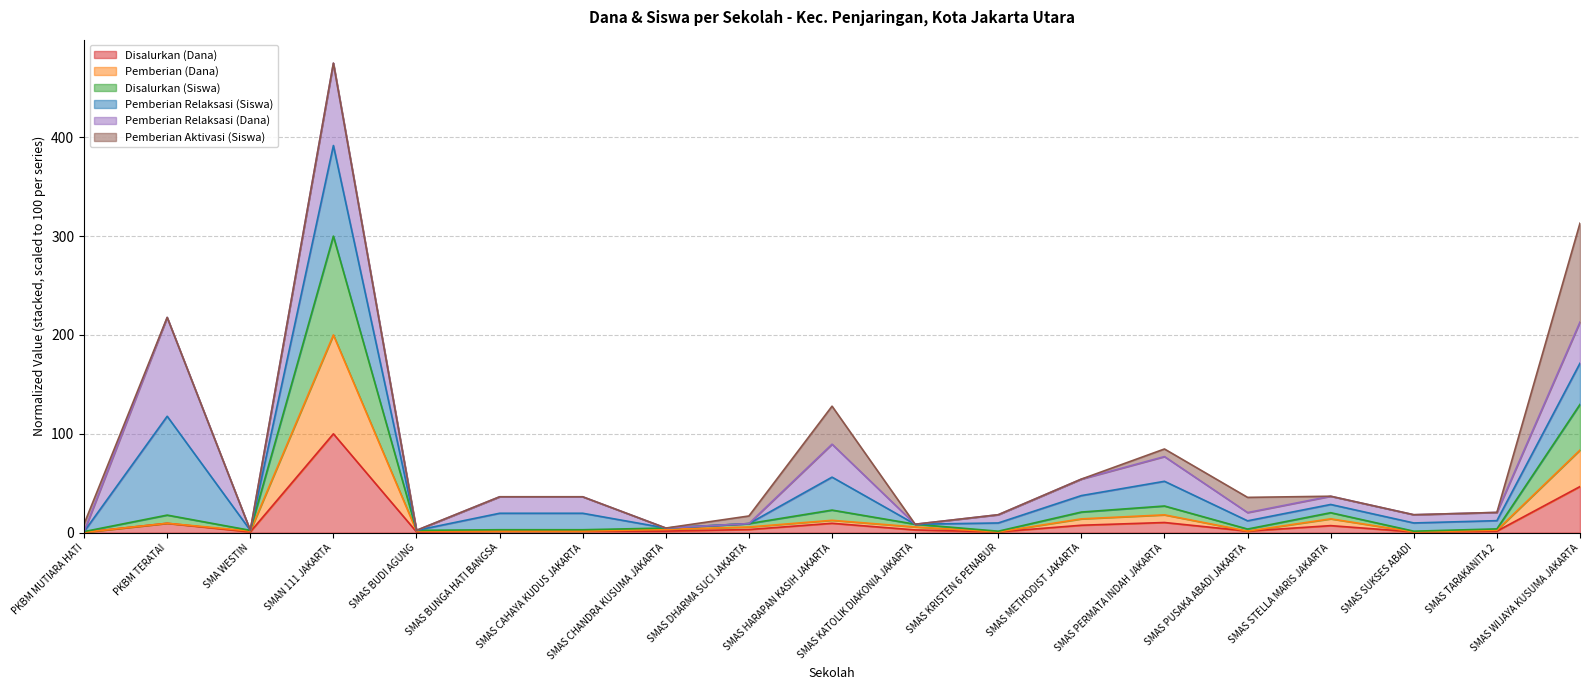

How many lines are shown in the chart?

6